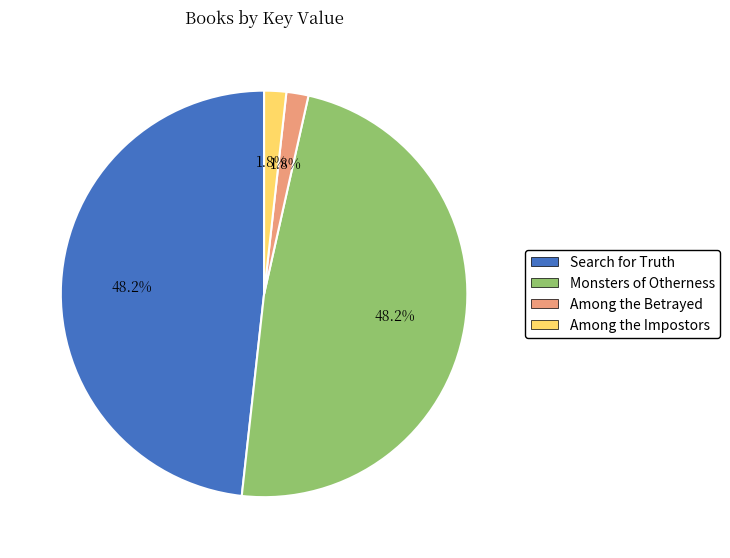

Combined, do Among the Impostors and Among the Betrayed account for over 50%?

No